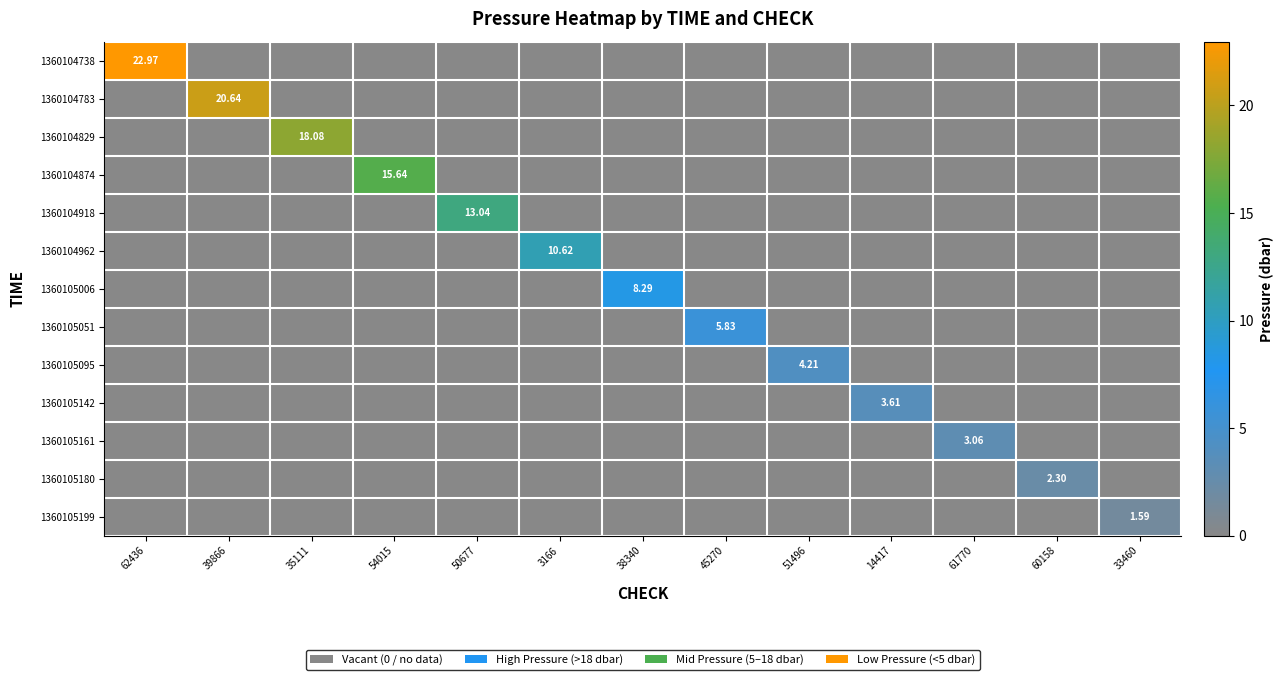

At which label does 1360105199 reach its peak?

33460